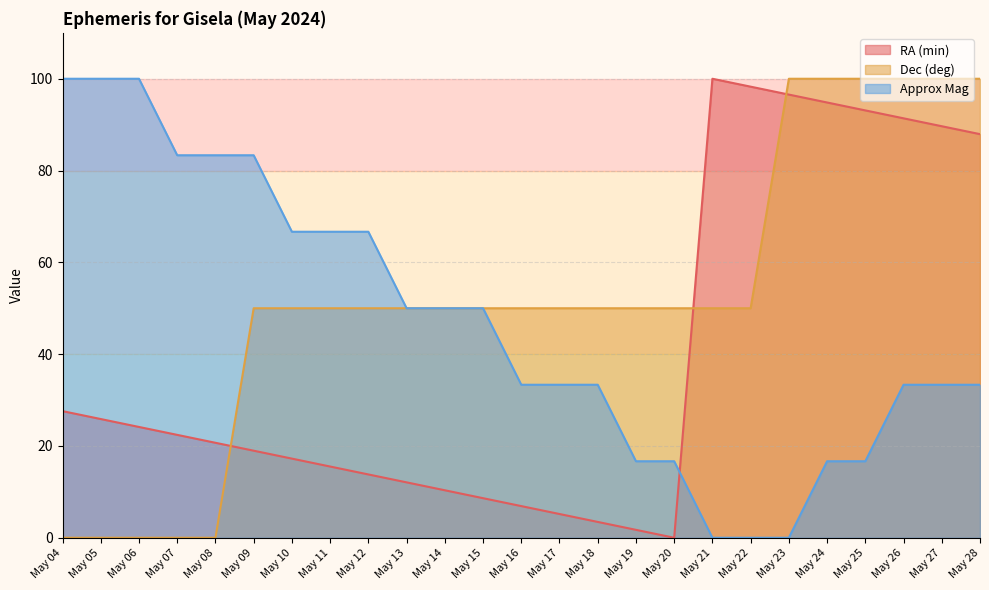

How many data points in Approx Mag are above 33?

18